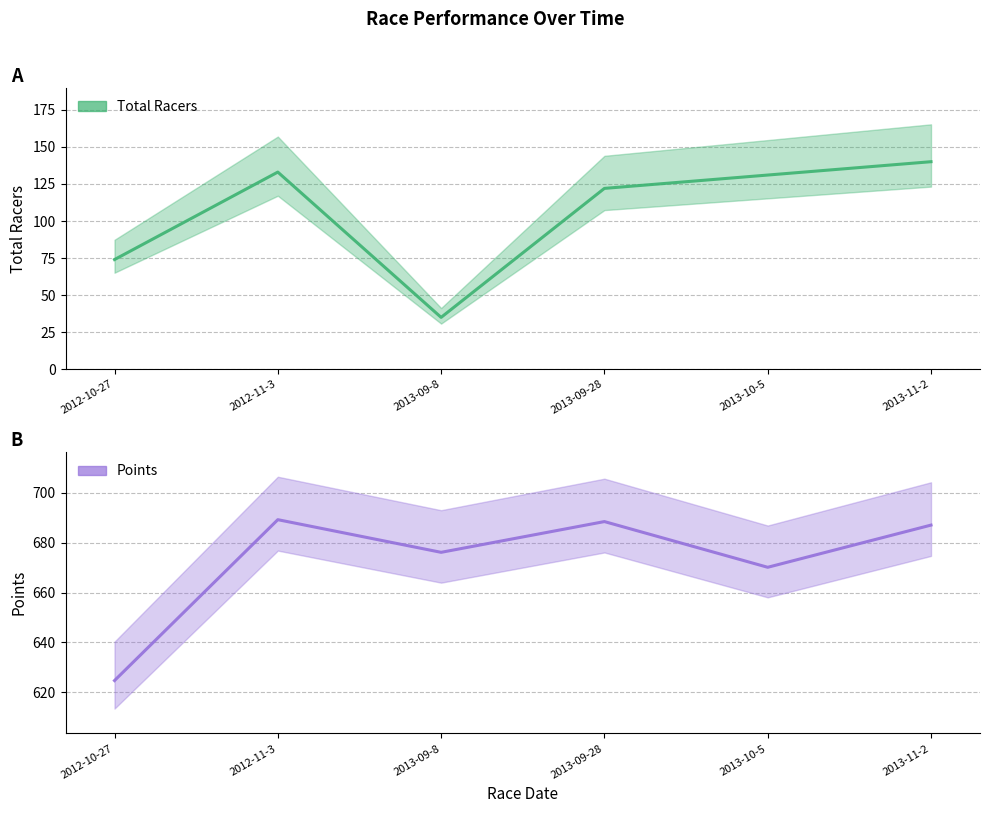

Reading left to right, what are all the values shown in this chart?

Total Racers: 2012-10-27=74.0	2012-11-3=133.0	2013-09-8=35.0	2013-09-28=122.0	2013-10-5=131.0	2013-11-2=140.0
Points: 2012-10-27=624.7	2012-11-3=689.3	2013-09-8=676.2	2013-09-28=688.5	2013-10-5=670.2	2013-11-2=687.1